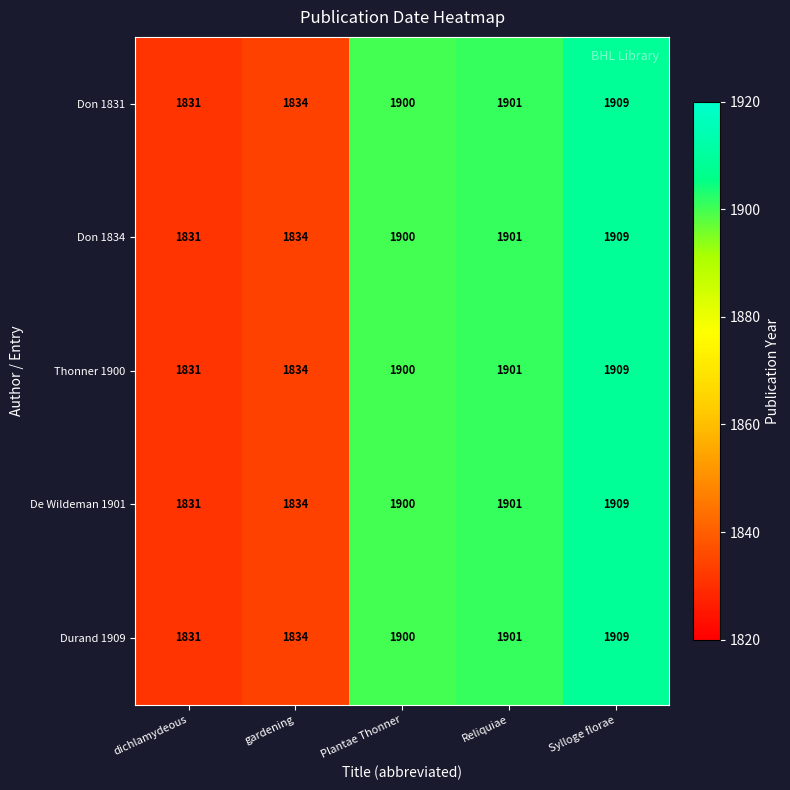

Reading right to left, extract all data points from this chart.

Don 1831: 1909	1901	1900	1834	1831
Don 1834: 1909	1901	1900	1834	1831
Thonner 1900: 1909	1901	1900	1834	1831
De Wildeman 1901: 1909	1901	1900	1834	1831
Durand 1909: 1909	1901	1900	1834	1831